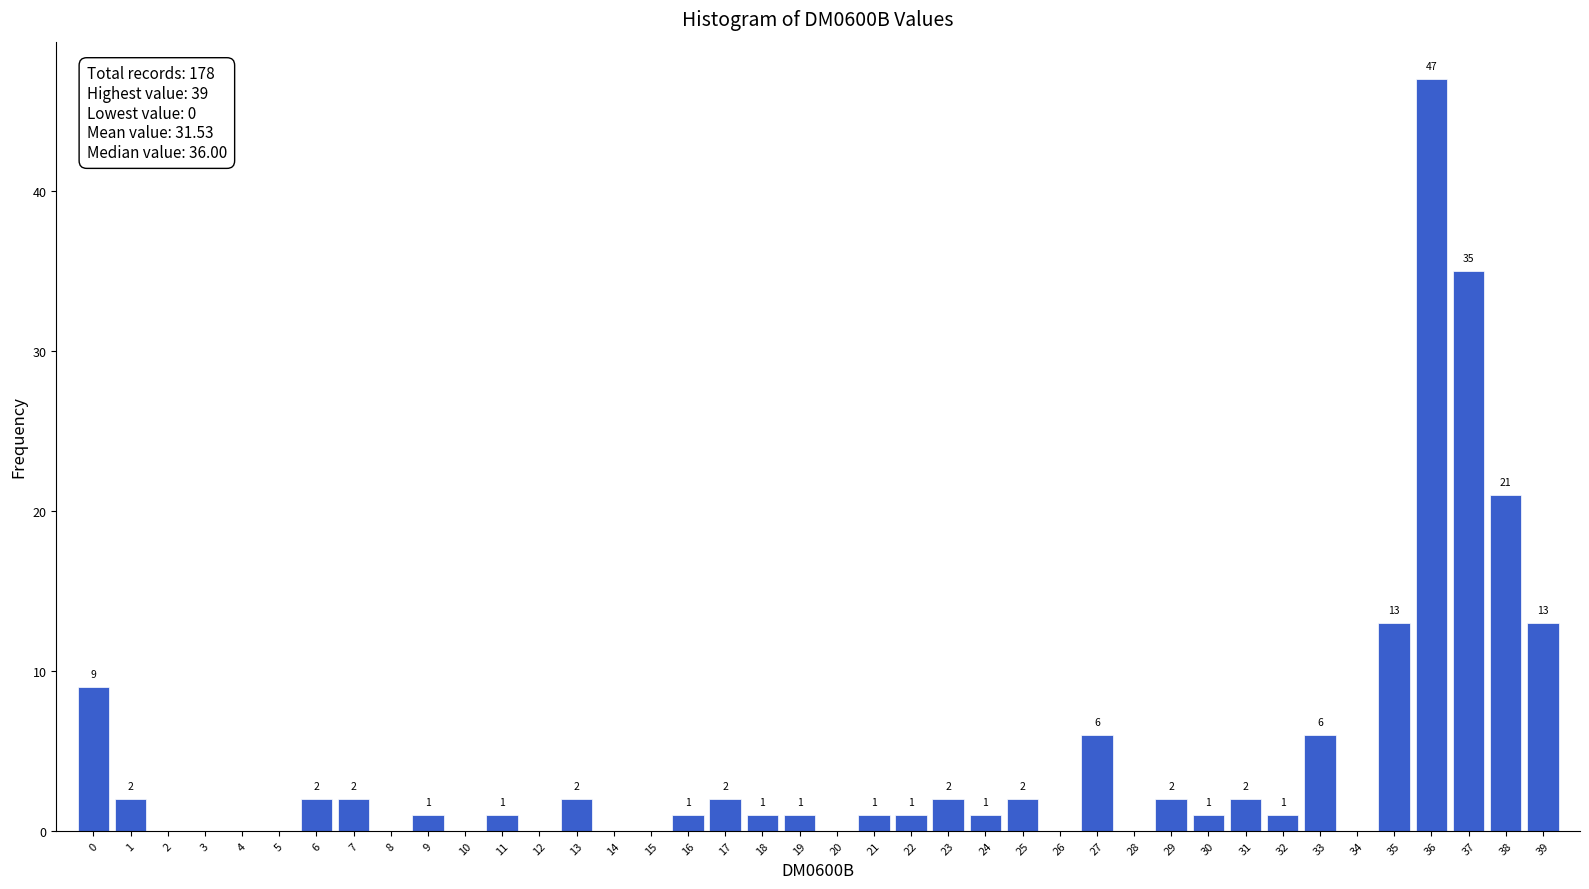

Over which range of the x-axis is the bar tallest?

35.5 to 36.5